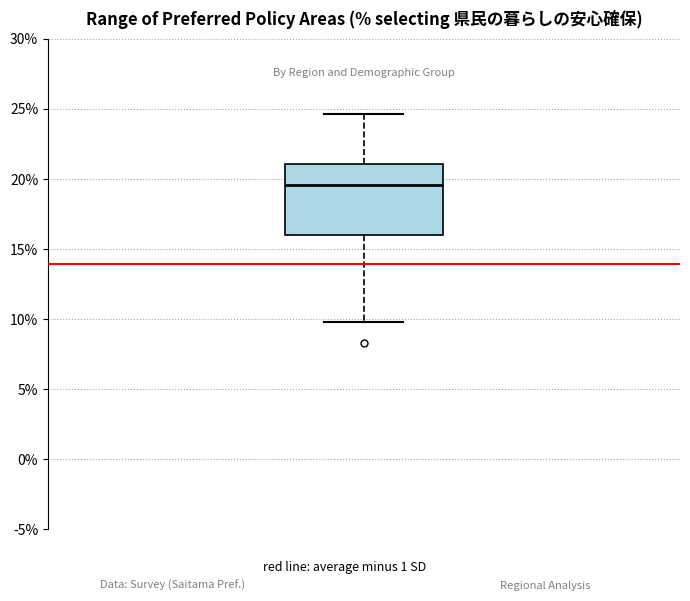

Read this box plot against the y-axis: the position of the median line, the range covered by the box, and the ends of both whiskers. The values are not printed on the chart, so give them approximately, as read against the axis.

median 19.5, box 16.0 to 21.0, whiskers 10.0 to 24.5